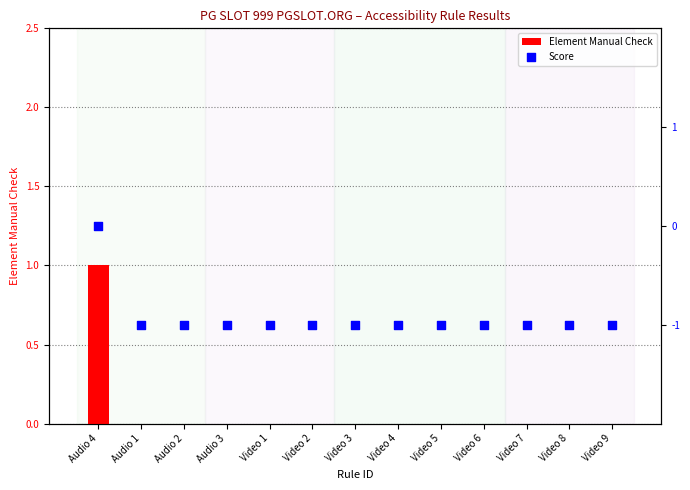

What is the total value across all series at Audio 3?

-1